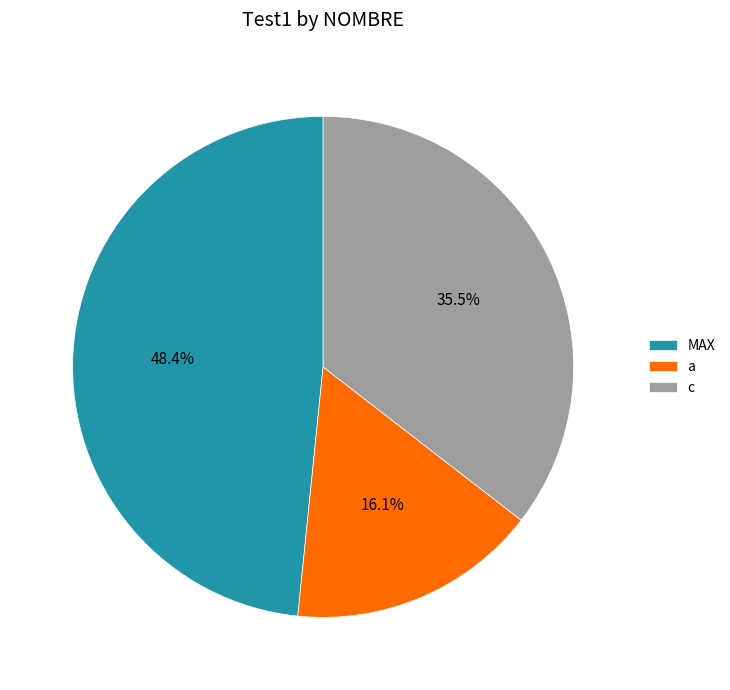

Rank the categories by value from highest to lowest.

MAX, c, a